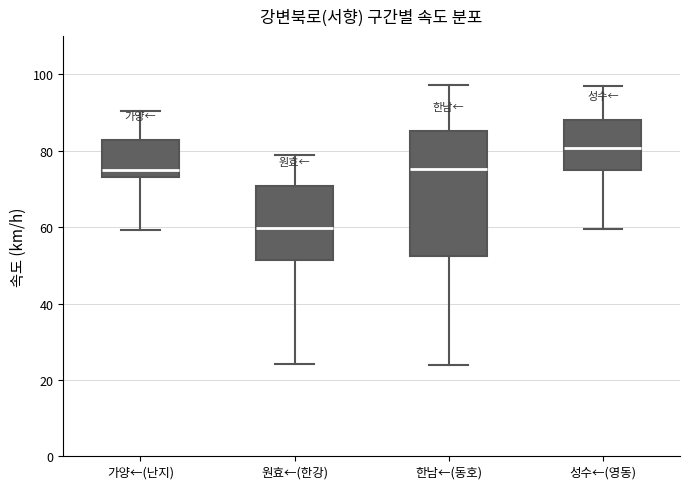

Which box has the lowest median line?

원효←(한강)